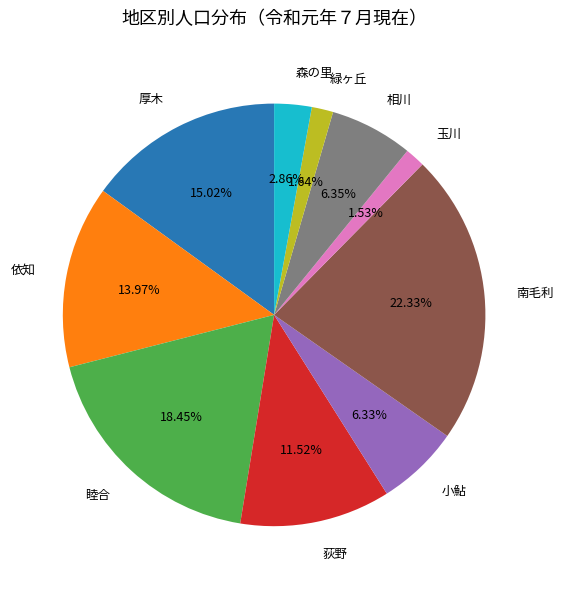

The 南毛利 slice represents 22% of the pie. True or false?

True